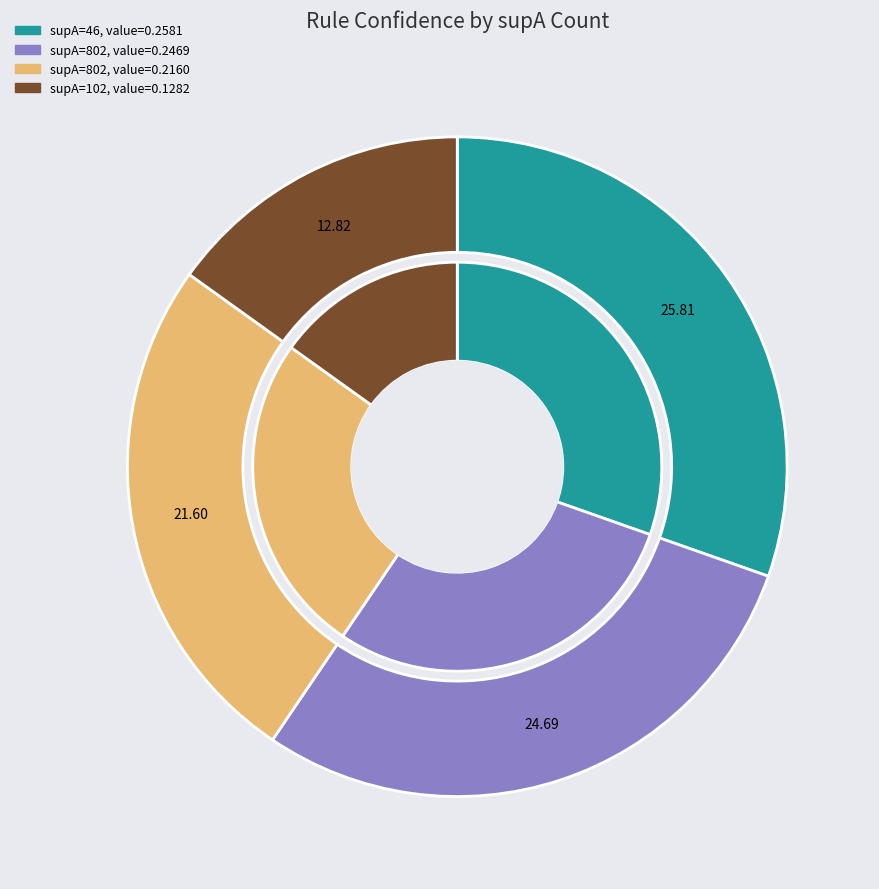

To the nearest percent, what is the combined percentage of 802 and 46?

59%